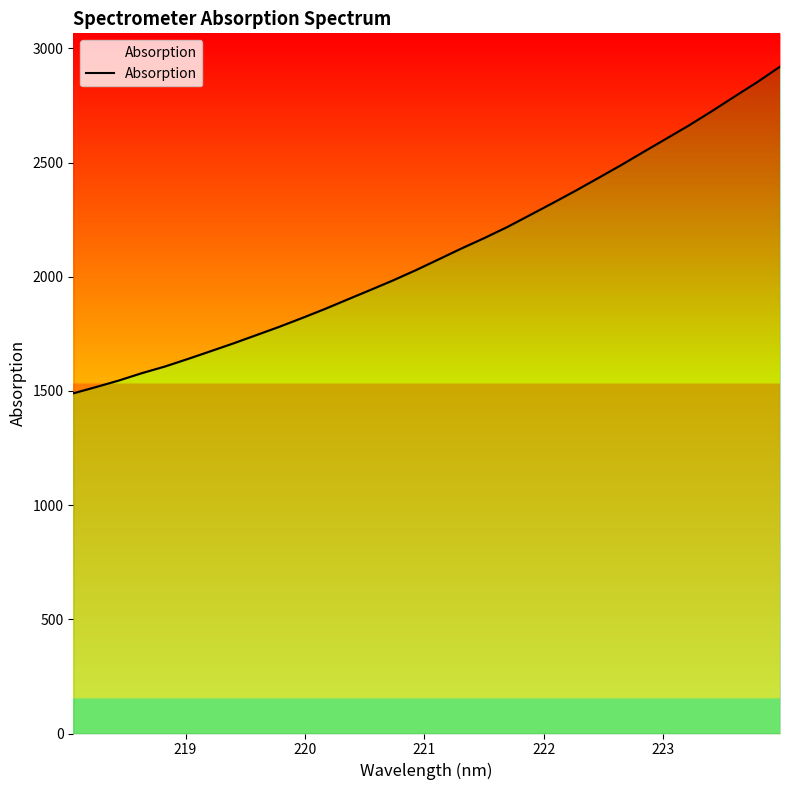

The value at 17 is 3747.0. True or false?

False